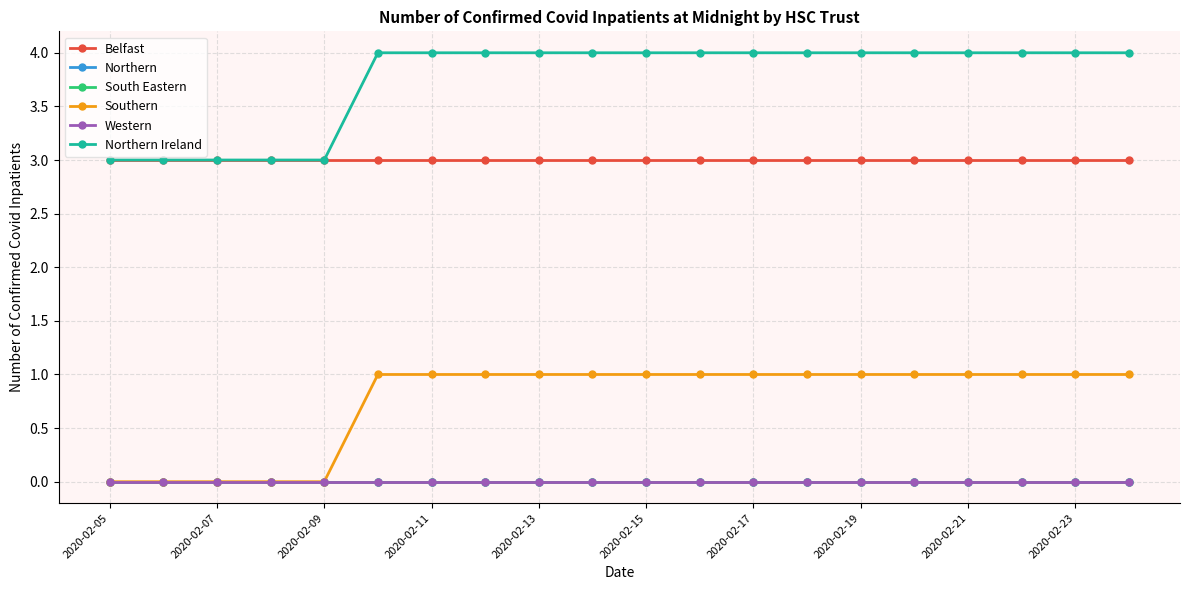

Does the chart have visible grid lines?

Yes